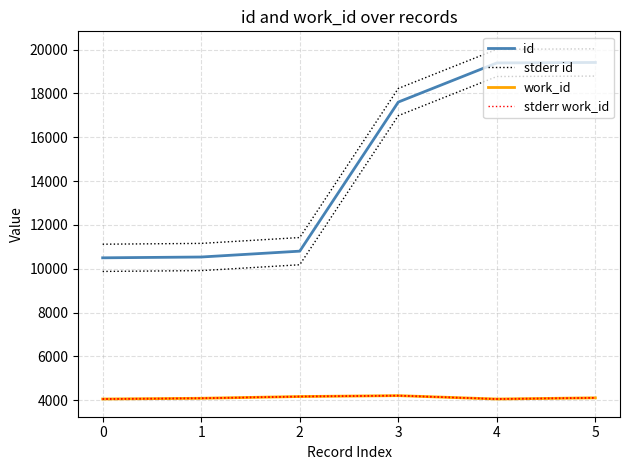

True or false: stderr id and work_id intersect in this chart.

False